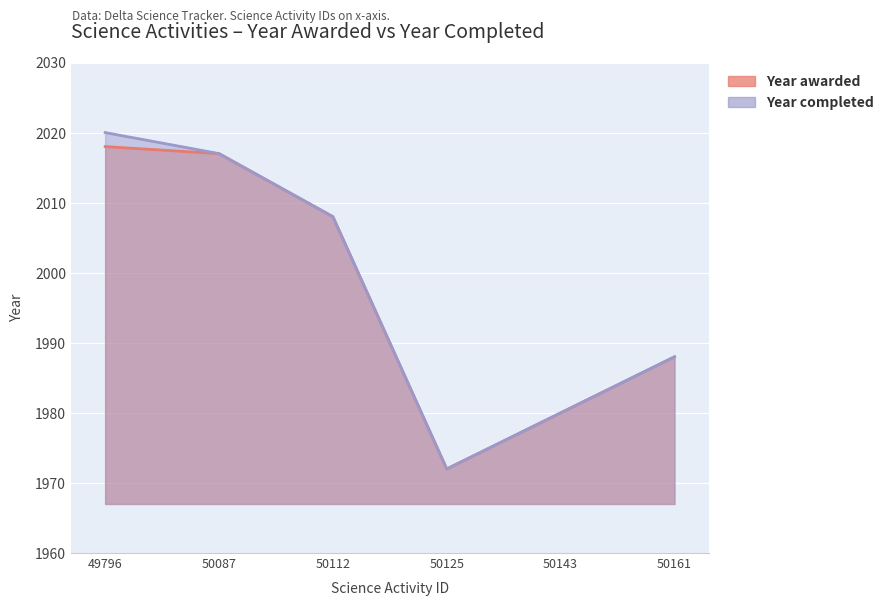

Rank the categories by value from lowest to highest.

50125, 50143, 50161, 50112, 50087, 49796